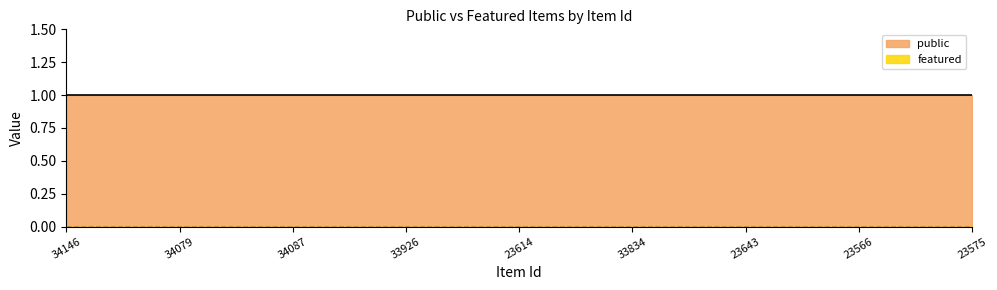

List the series in order of their overall mean, highest first.

public, featured